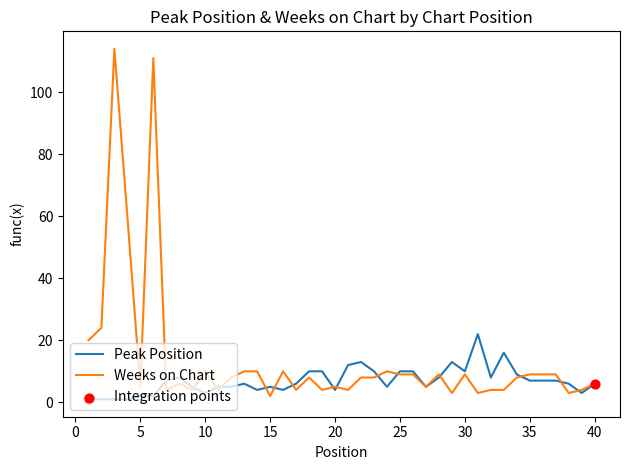

At how many categories does at least one series exceed 86?

2